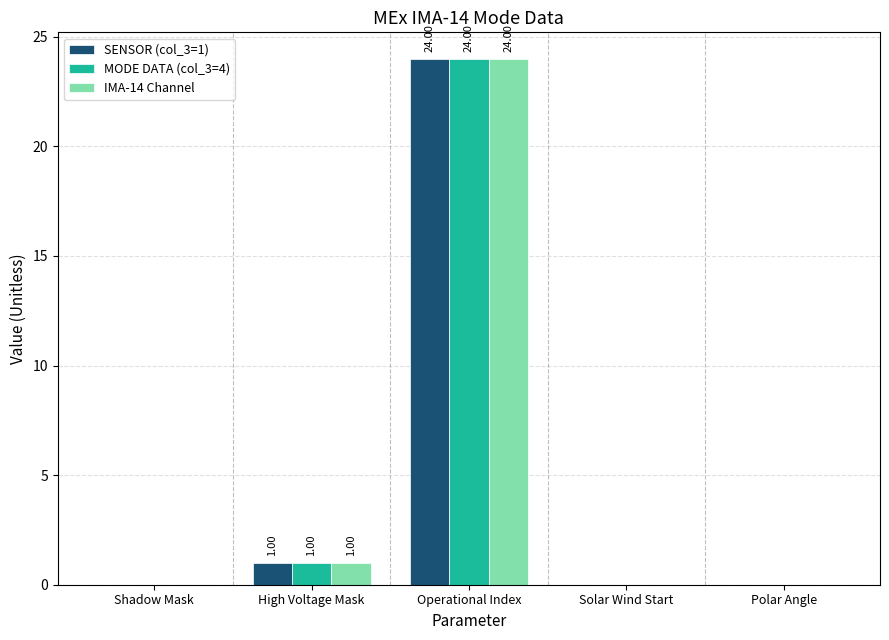

What is the sum of all MODE DATA (col_3=4) values?

25